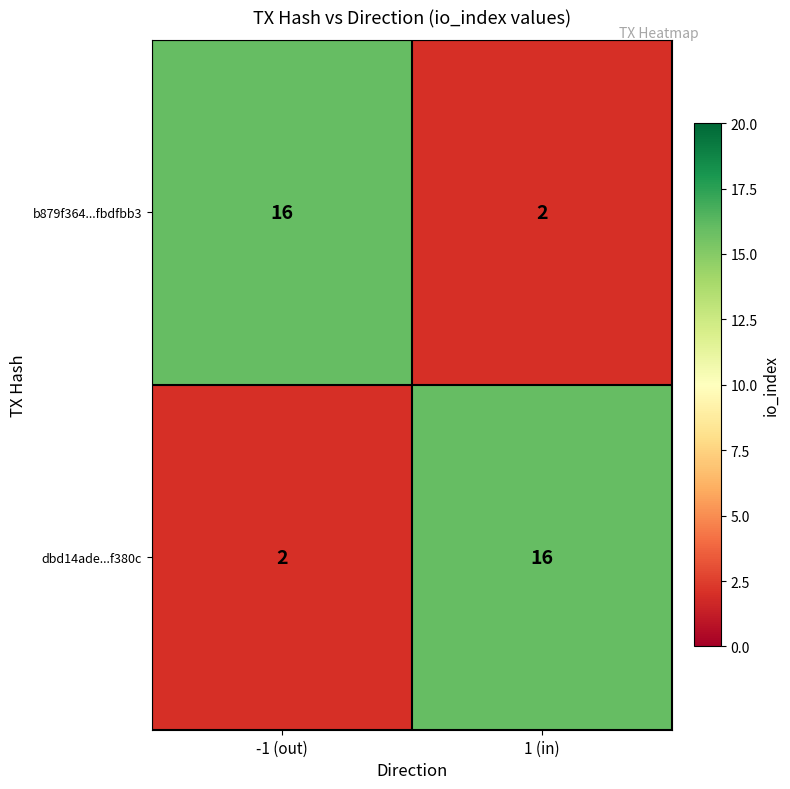

List the labels in order of b879f364...fbdfbb3 value, smallest first.

1 (in), -1 (out)